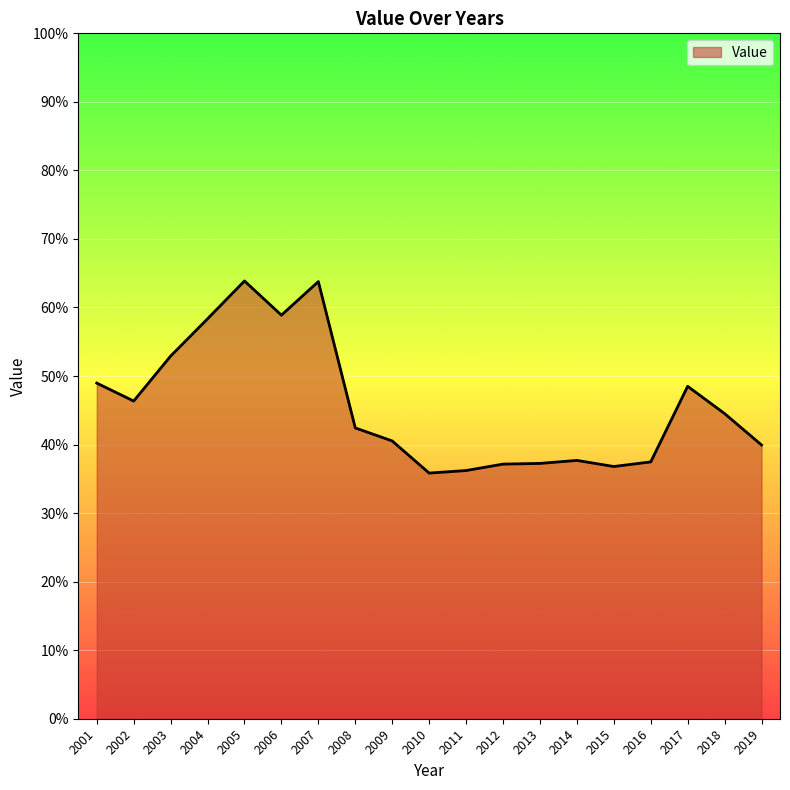

Is this an area chart (filled region under the line)?

Yes